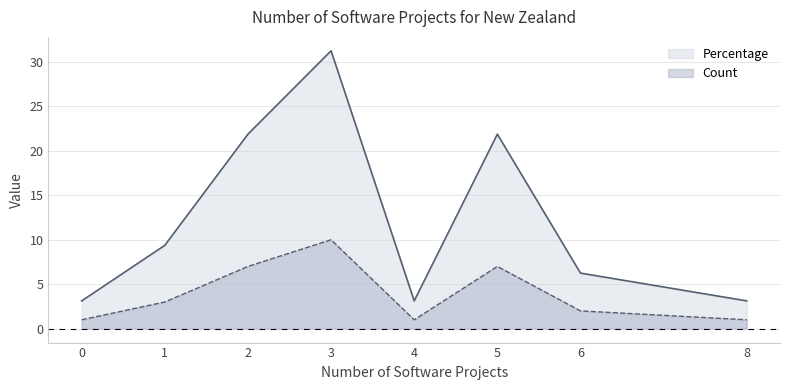

Which category has the highest value in the Percentage series?

3